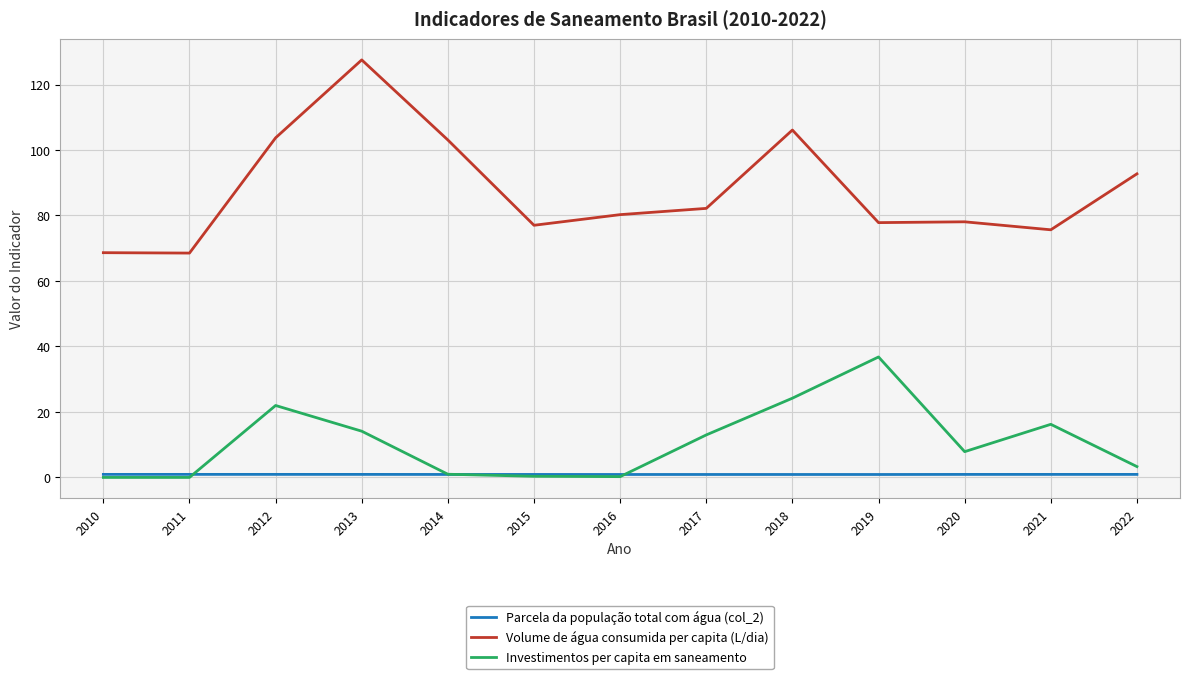

What is the difference between the highest and lowest values at 2010?

68.6